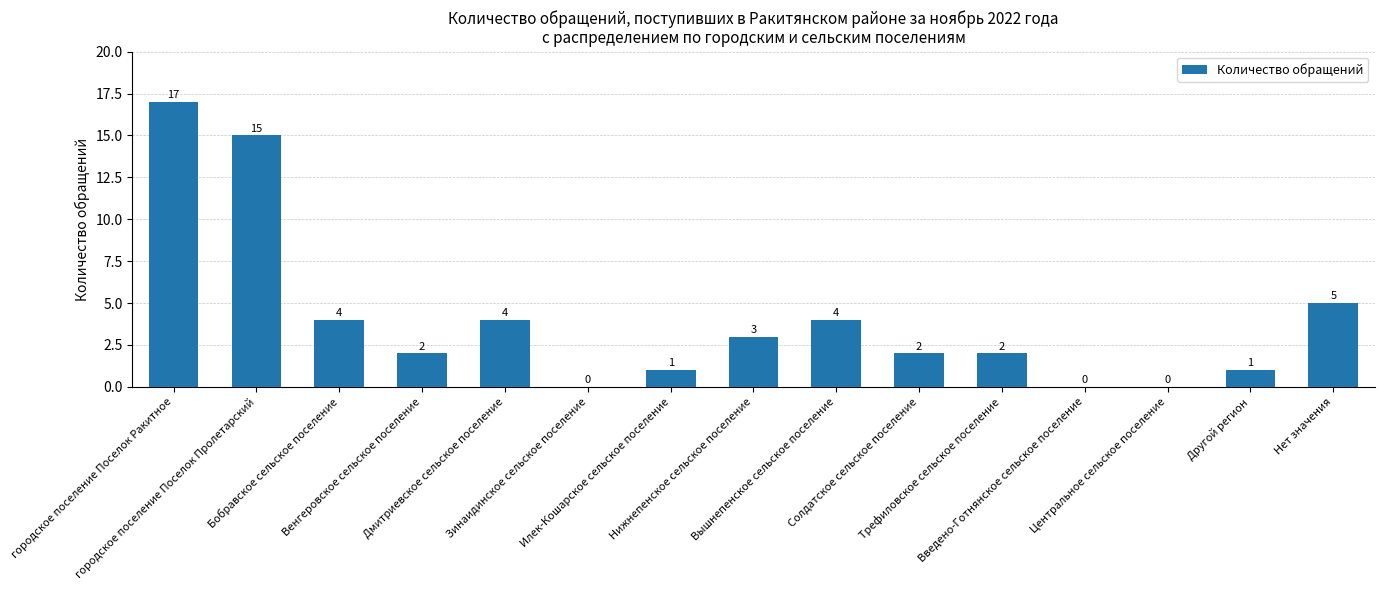

What is the change in value from Центральное сельское поселение to Нет значения?

+5